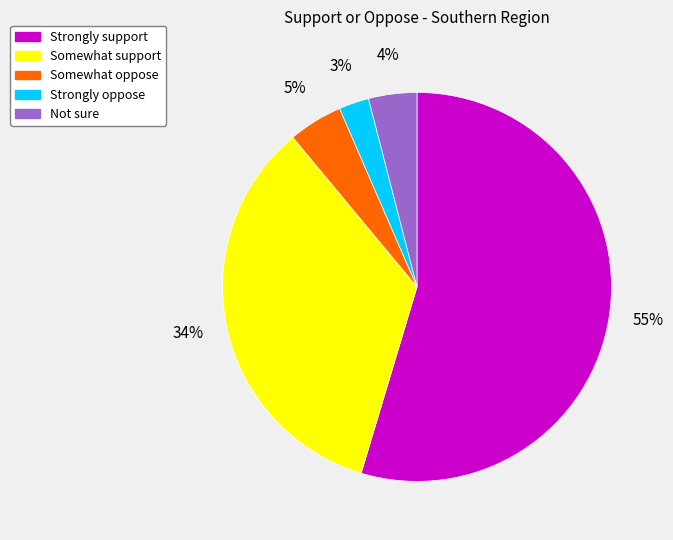

How many slices are in this pie chart?

5